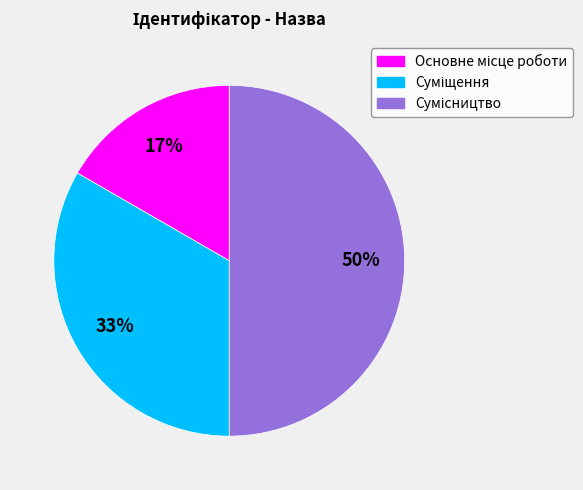

To the nearest percent, what is the average slice percentage?

33%